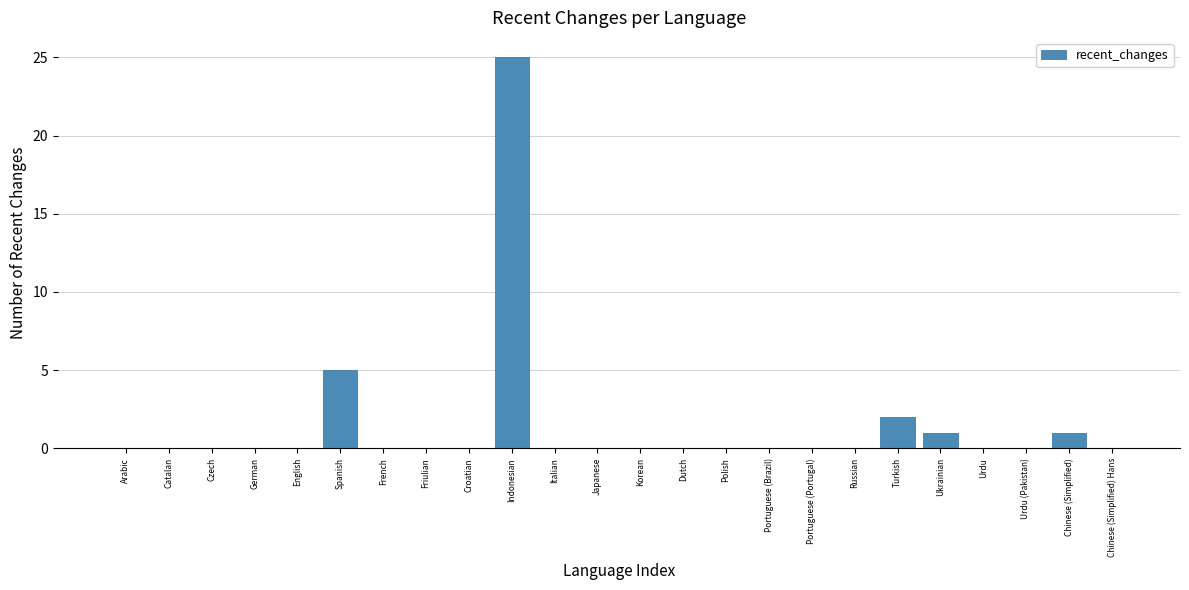

Reading left to right, transcribe all the data shown in this chart.

Arabic=0	Catalan=0	Czech=0	German=0	English=0	Spanish=5	French=0	Friulian=0	Croatian=0	Indonesian=25	Italian=0	Japanese=0	Korean=0	Dutch=0	Polish=0	Portuguese (Brazil)=0	Portuguese (Portugal)=0	Russian=0	Turkish=2	Ukrainian=1	Urdu=0	Urdu (Pakistan)=0	Chinese (Simplified)=1	Chinese (Simplified) Hans=0